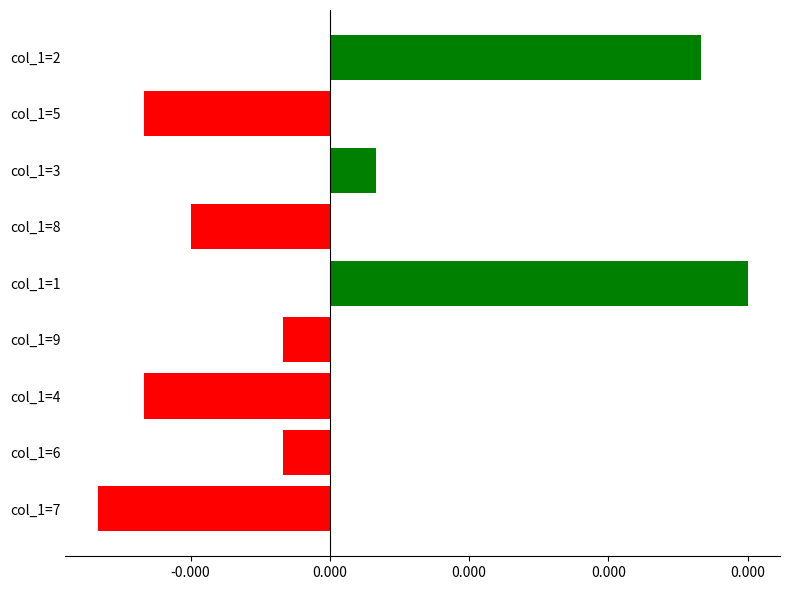

Are the bars horizontal?

Yes